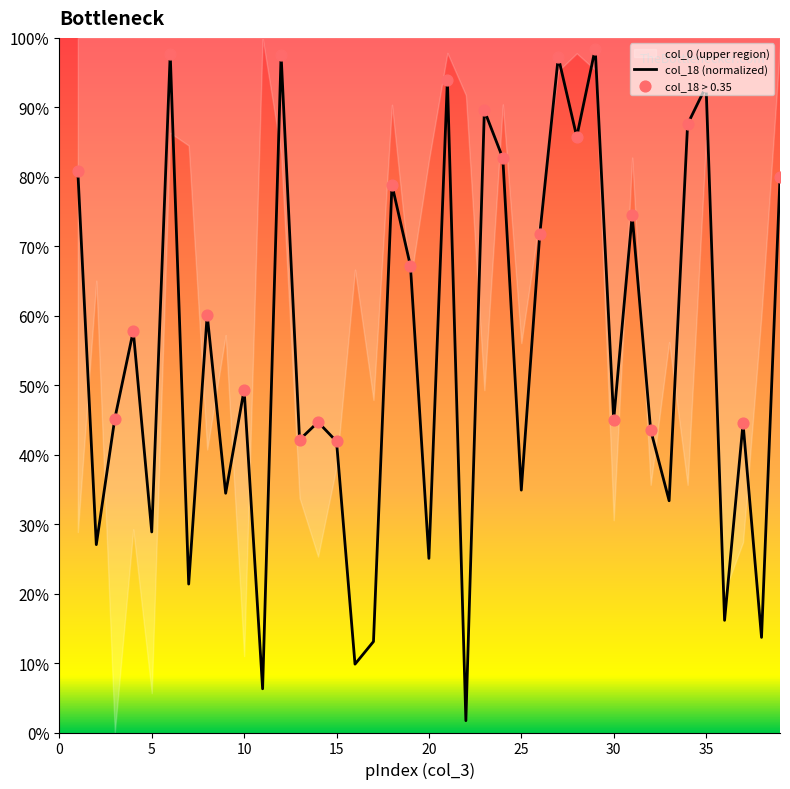

Between 38 and 35, which is larger?

35